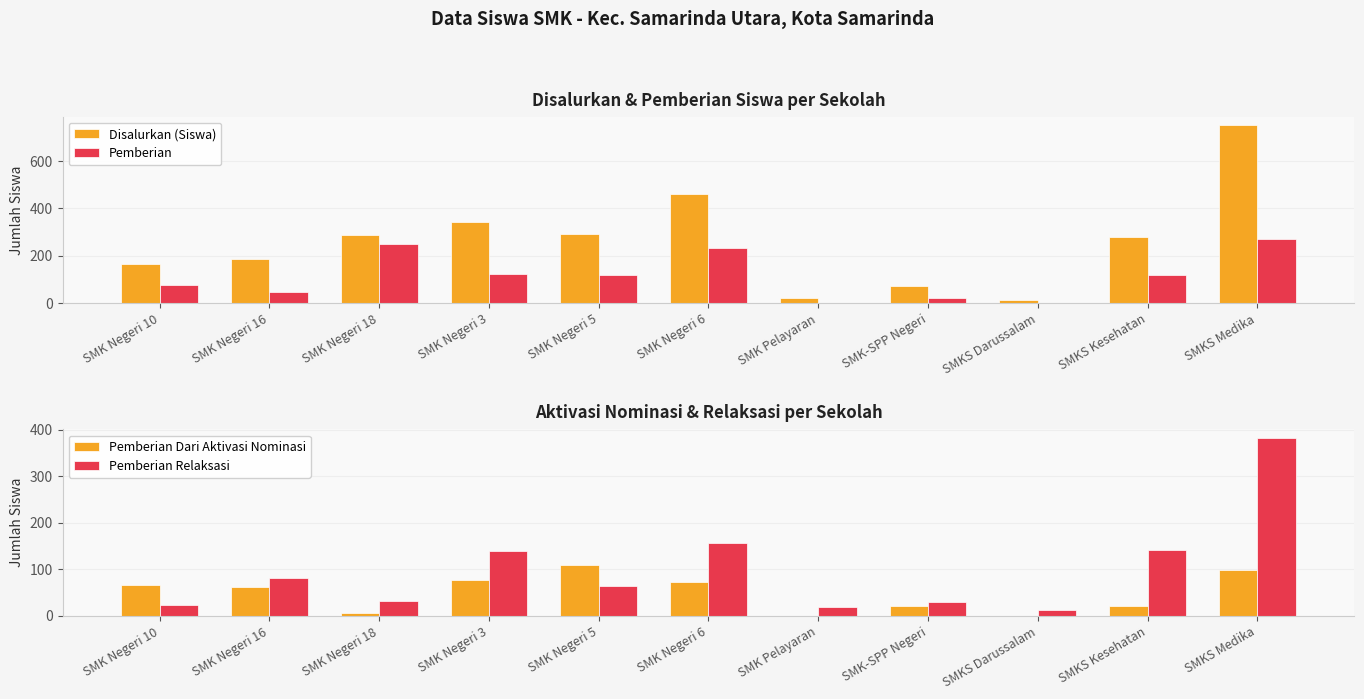

At SMKS Kesehatan, list the series in order from smallest to largest.

Pemberian Dari Aktivasi Nominasi, Pemberian, Pemberian Relaksasi, Disalurkan (Siswa)